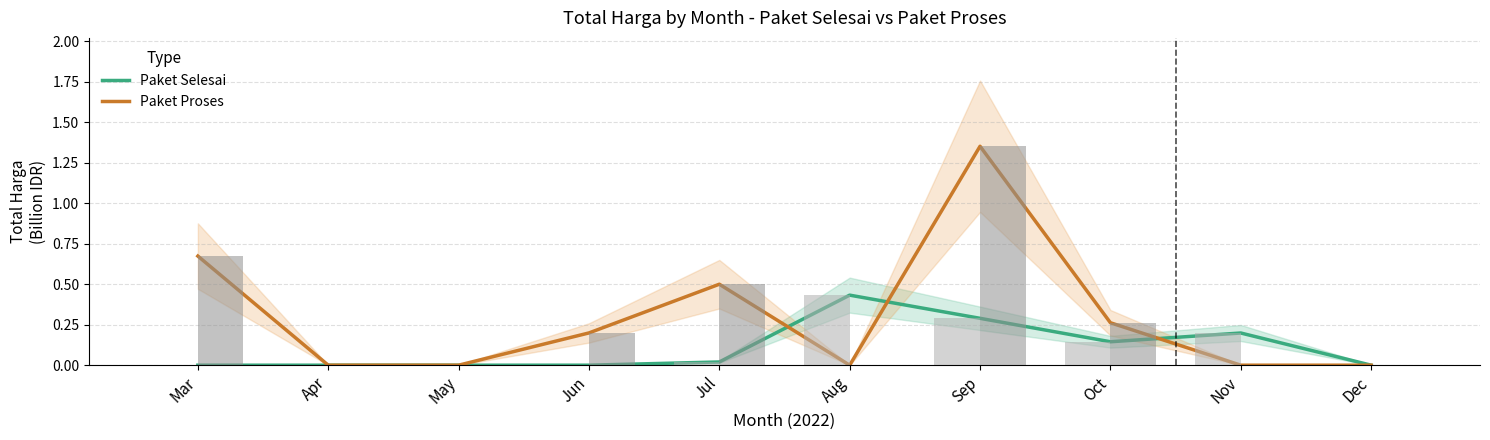

What is the sum of all Paket Selesai values?

1.1